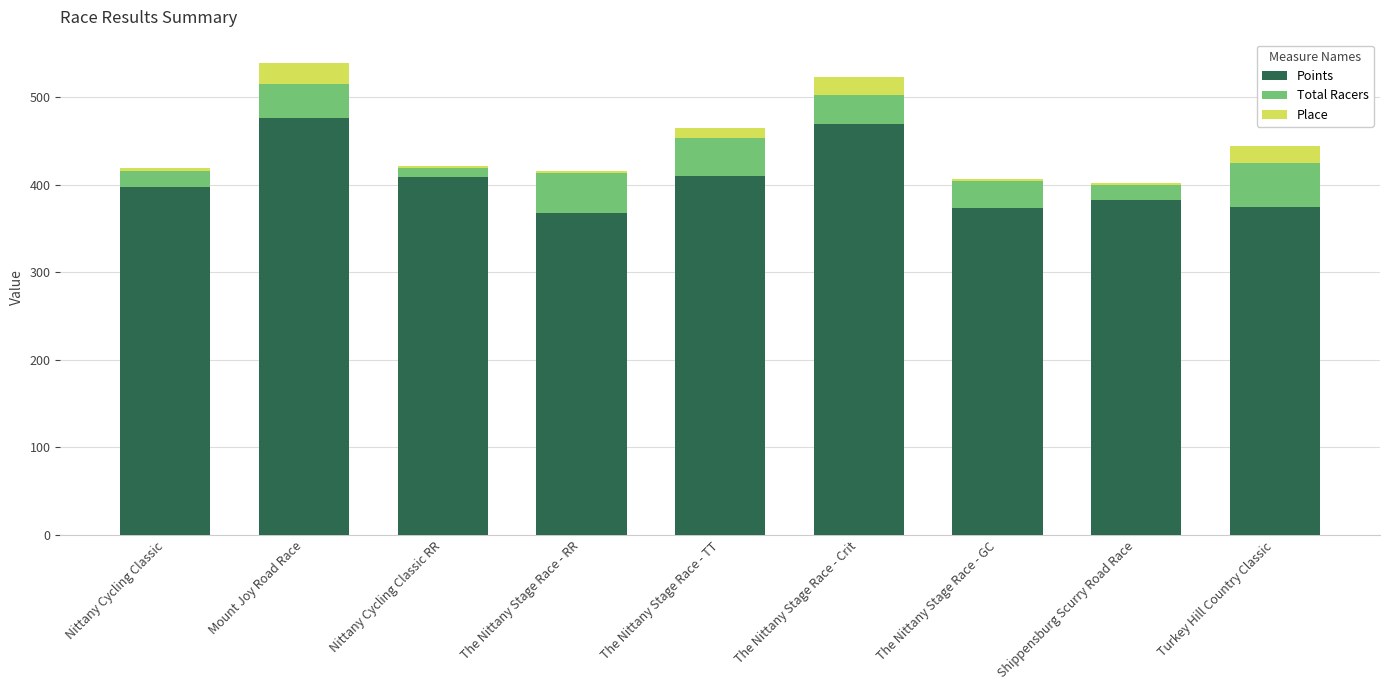

What is the approximate value of Points at Mount Joy Road Race?

475.7